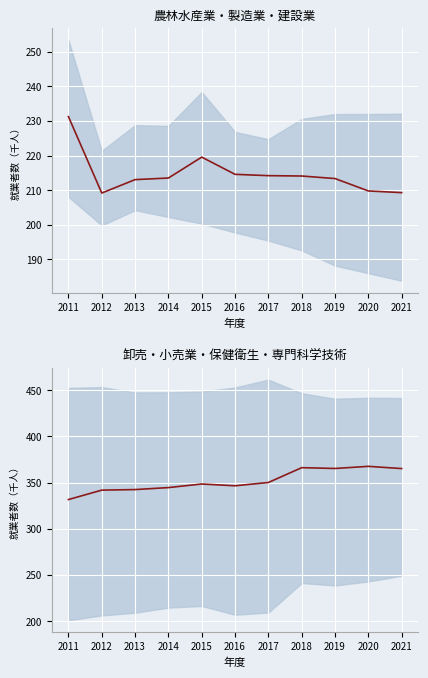

How many interior local peaks (higher than both neighbors) does the data have?

3